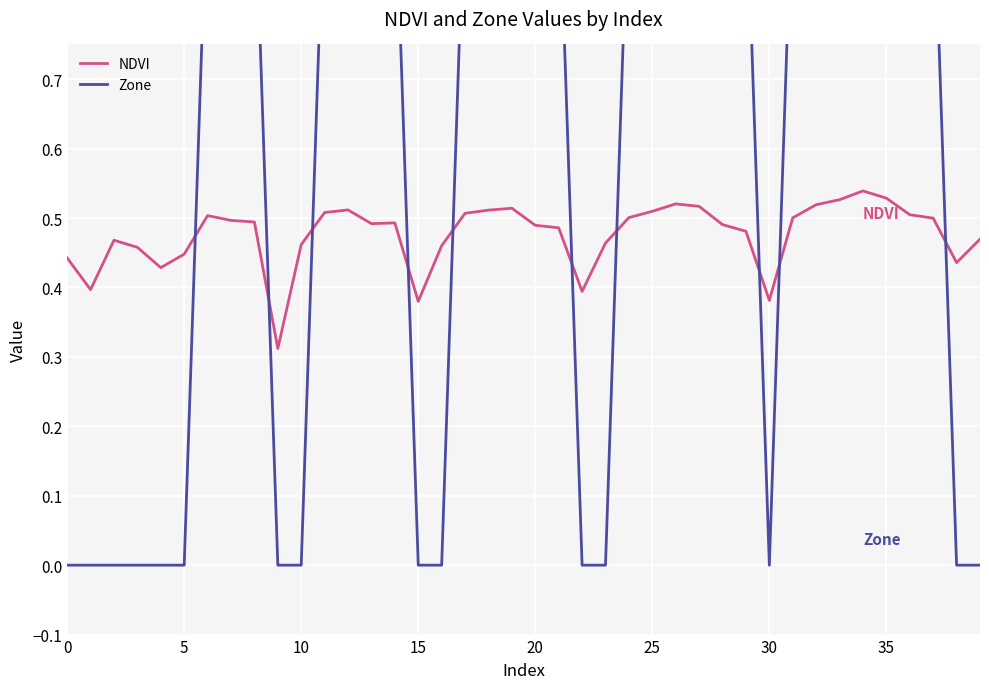

The NDVI series shows 0.6 at 30. True or false?

False